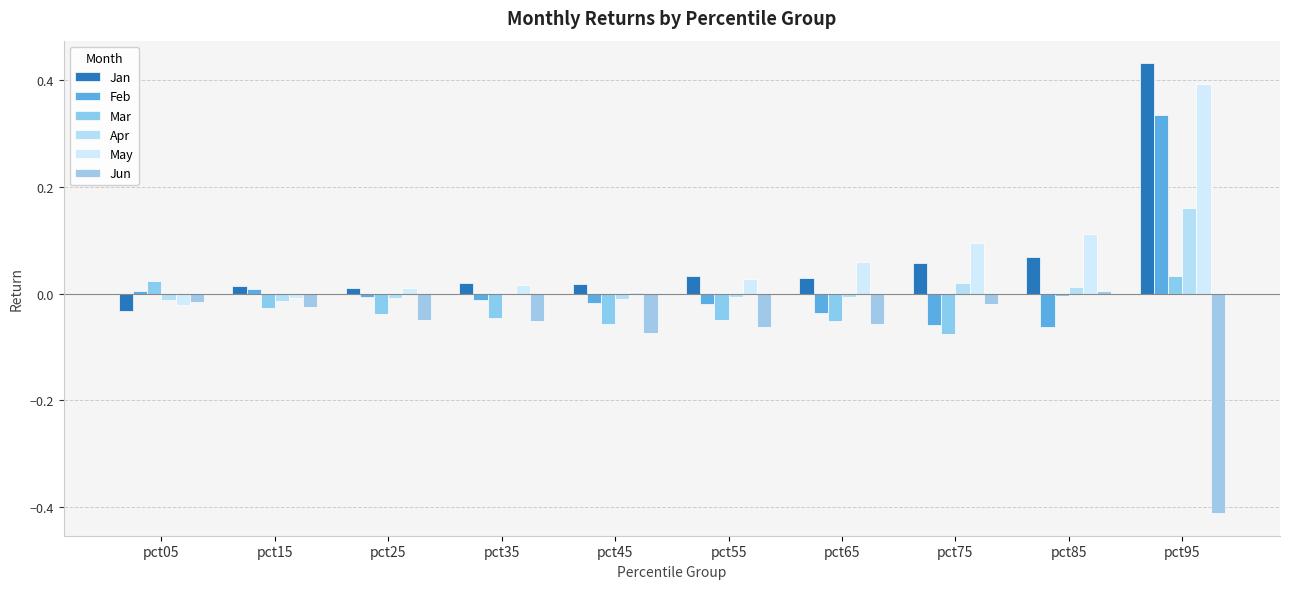

What are all the series names shown in the legend?

Jan, Feb, Mar, Apr, May, Jun